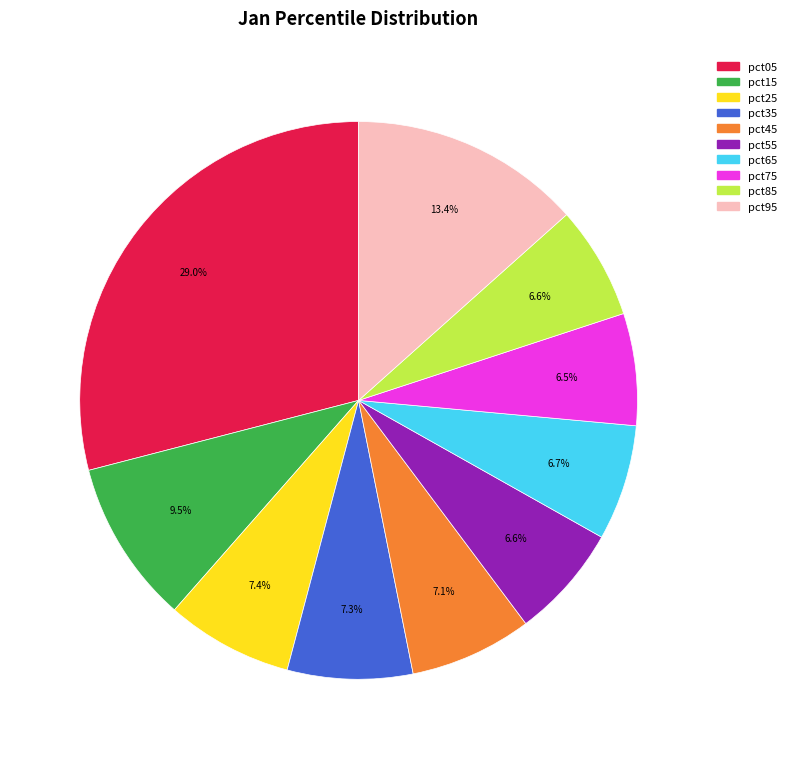

Which has a higher value, pct95 or pct75?

pct95